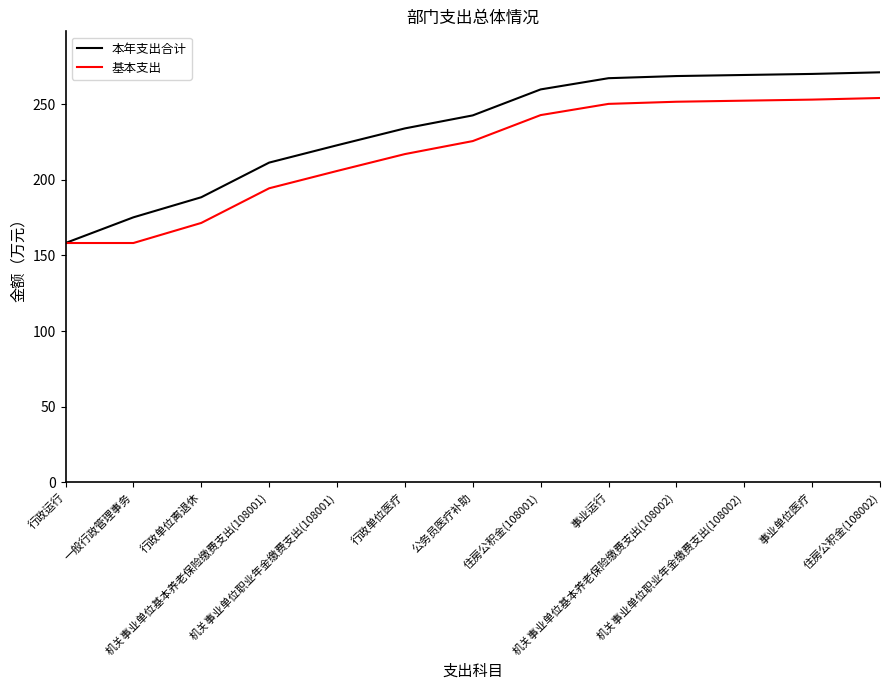

Which series has the largest total across all categories?

本年支出合计